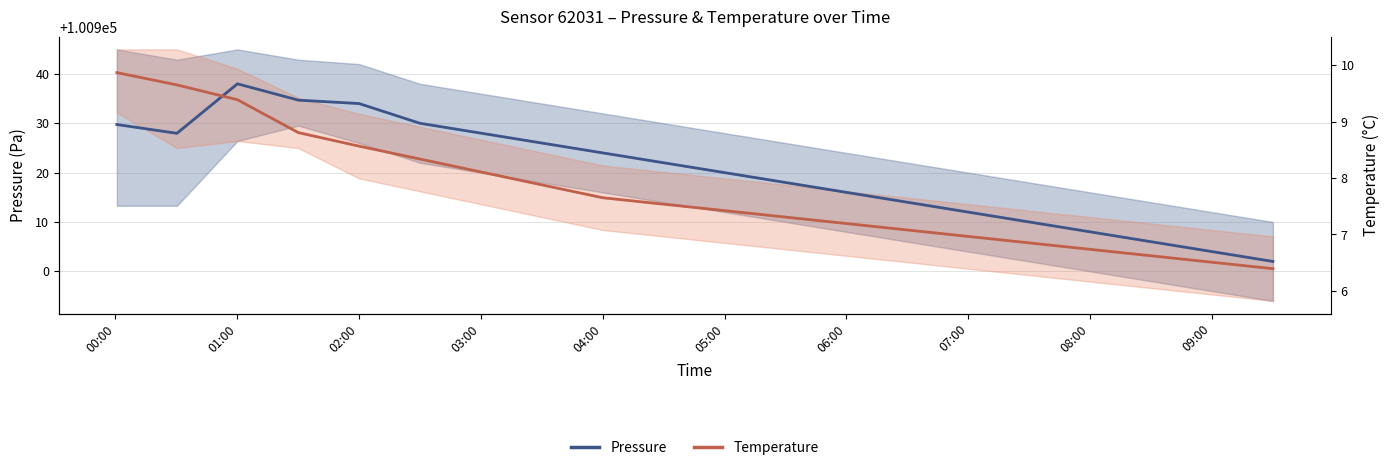

What is the difference between the maximum and minimum values in the Pressure series?

36.0